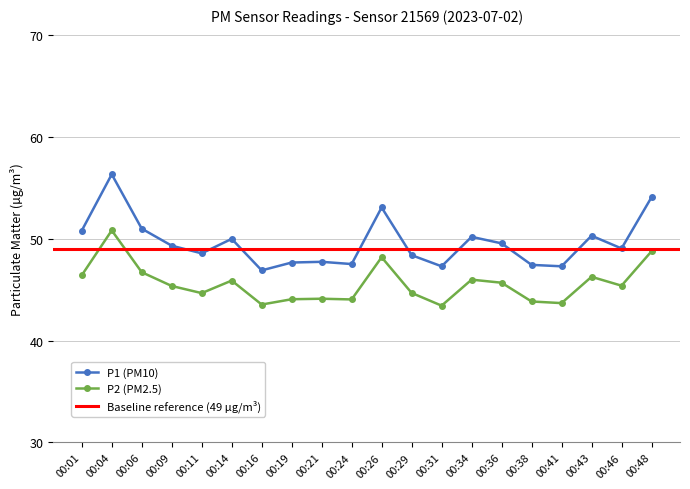

At which category is the sum across all series the highest?

00:04